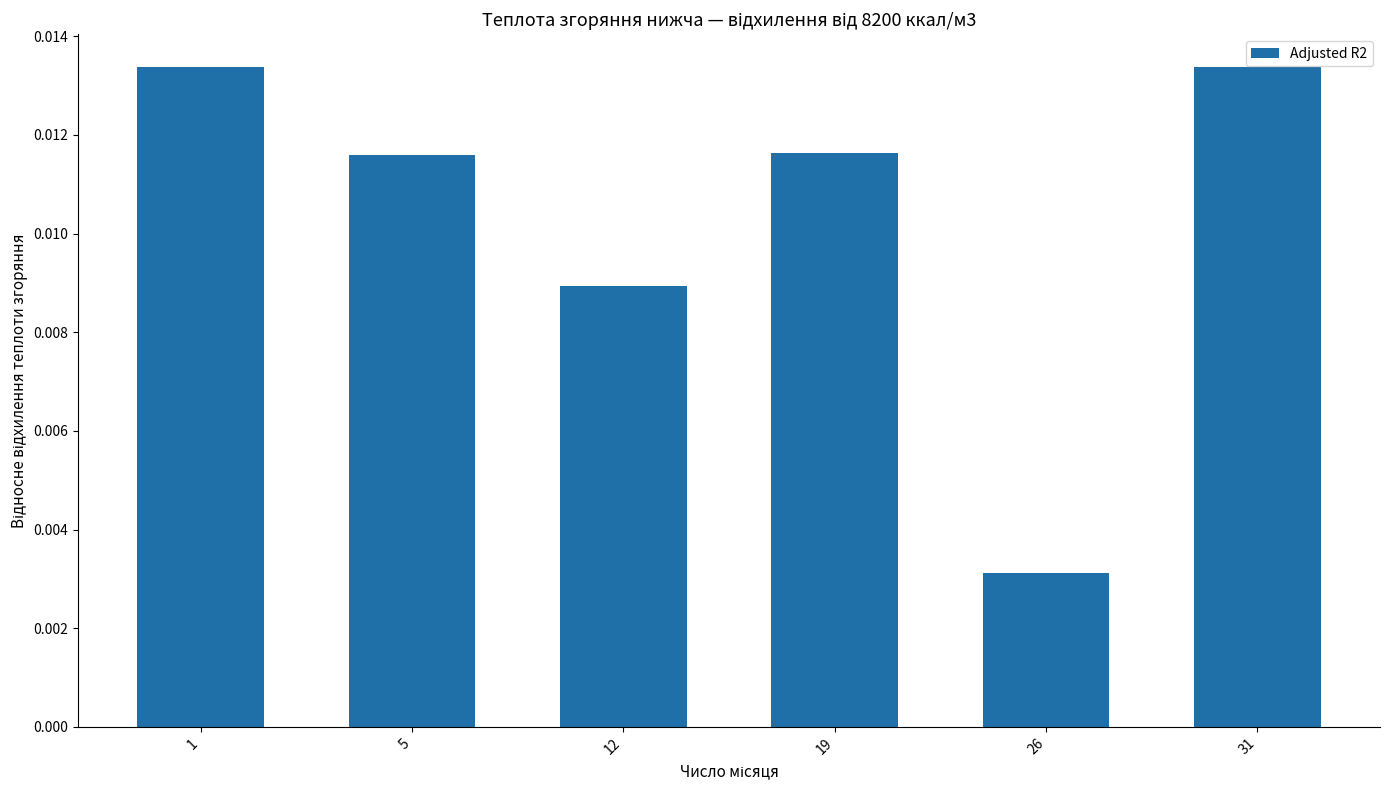

What is the sum of all values?

0.1